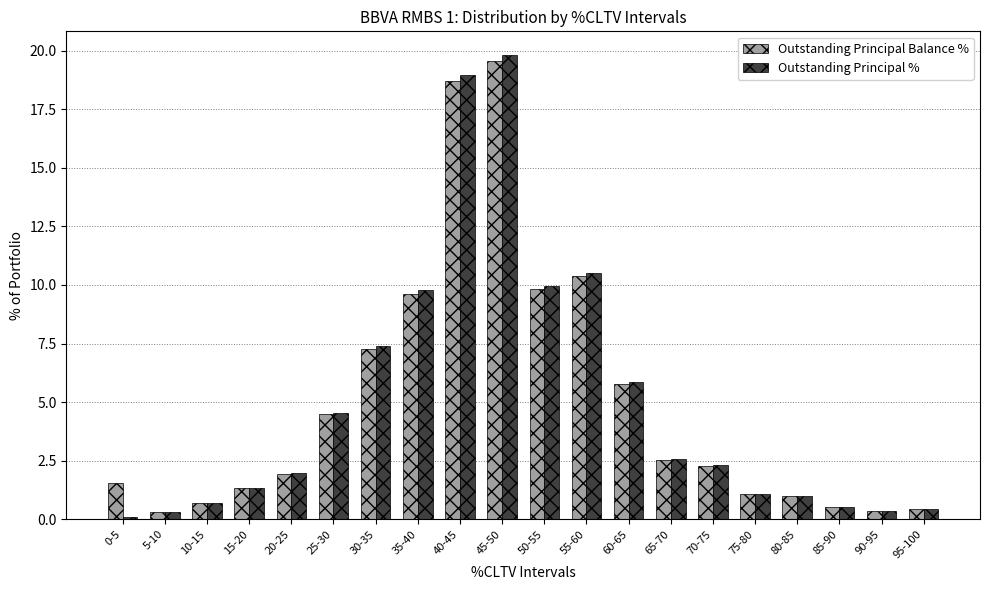

Which category has the highest value in the Outstanding Principal Balance % series?

45-50